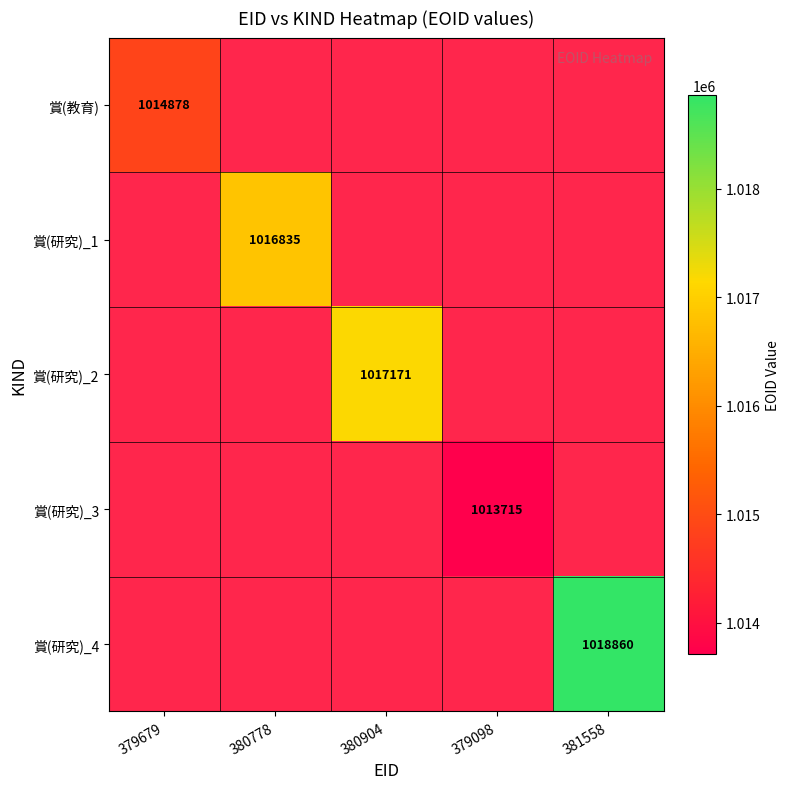

The value of 賞(研究)_4 at 381558 is 626794. True or false?

False